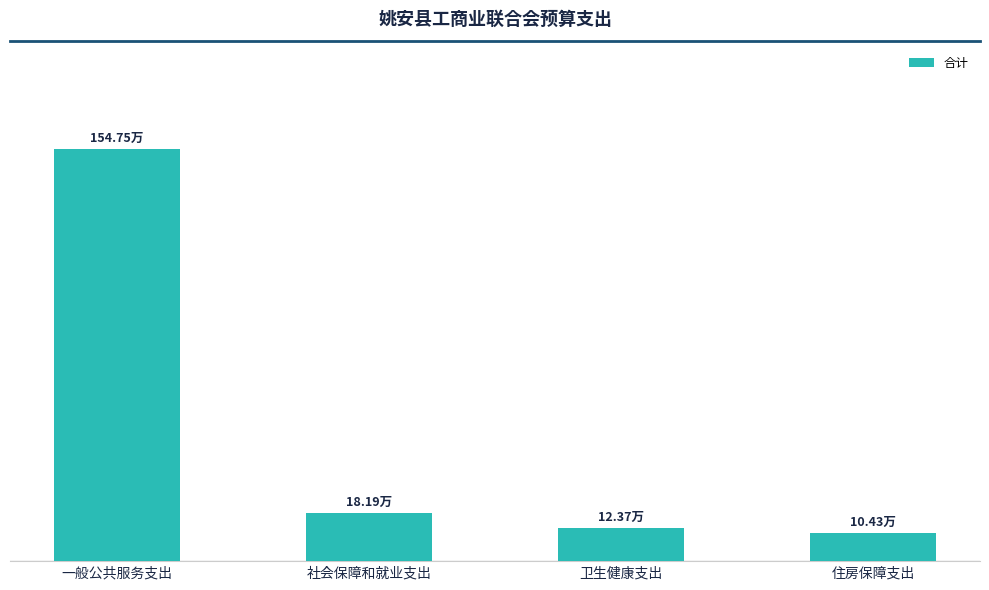

Reading left to right, transcribe all the data shown in this chart.

154.8	18.2	12.4	10.4